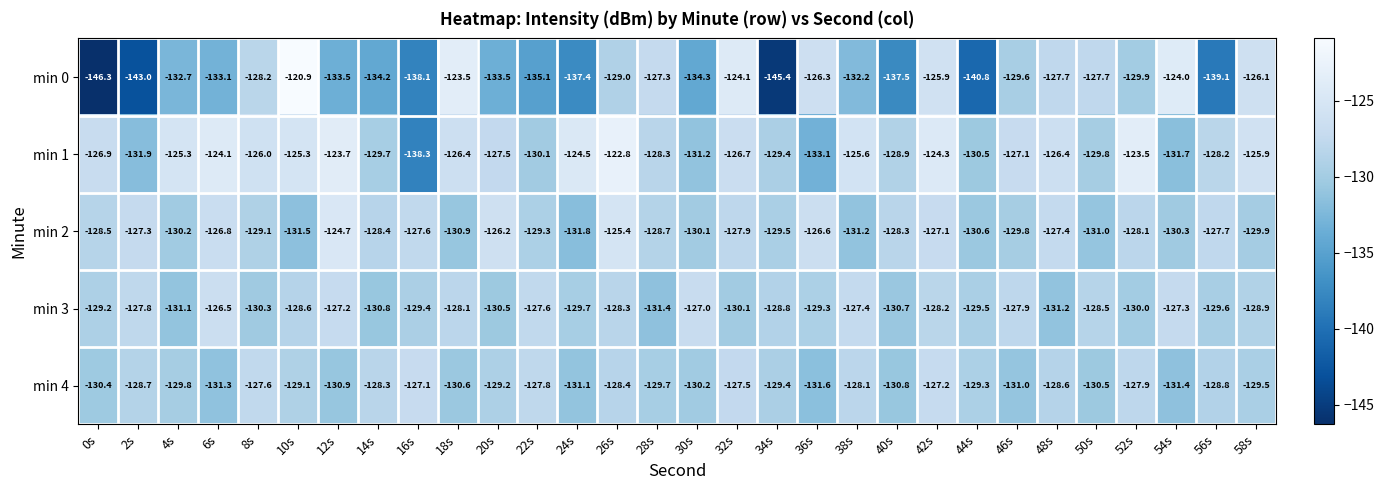

What is the difference between the second highest and second lowest values in the min 2 series?

6.1